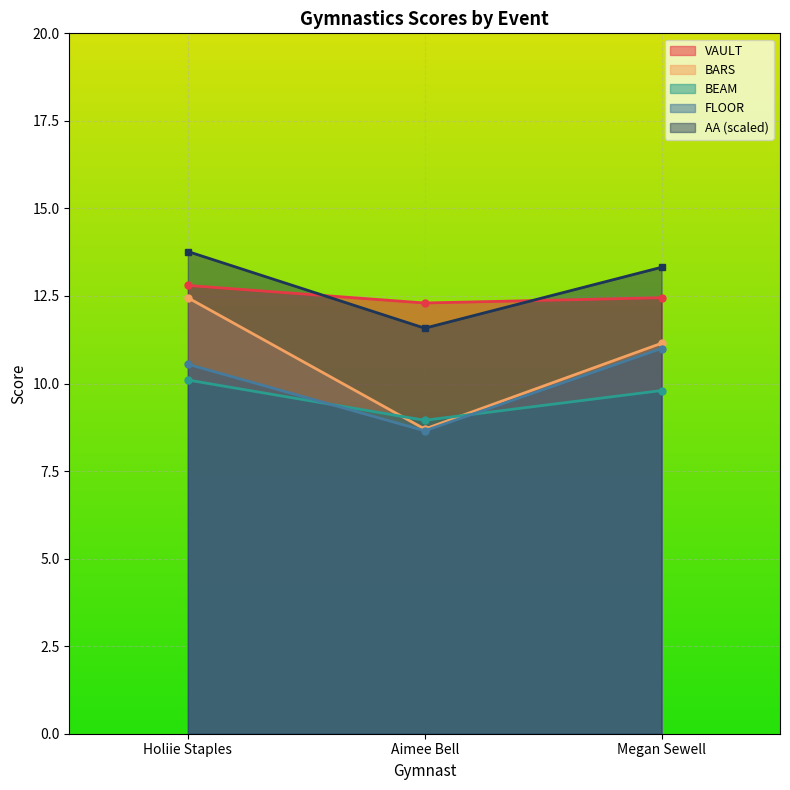

What is the difference between the maximum and second lowest values in the AA series?

0.5